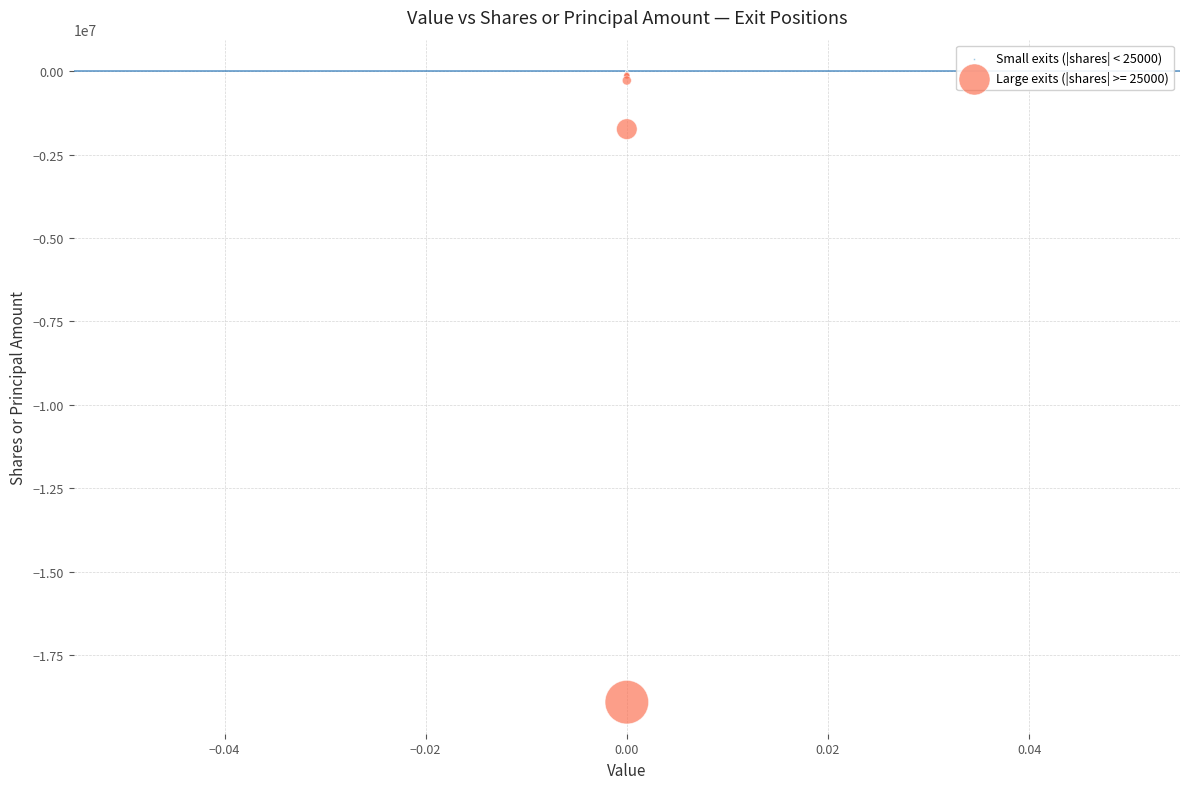

Which series has the widest spread of Y values?

Large exits (|shares| >= 25000)